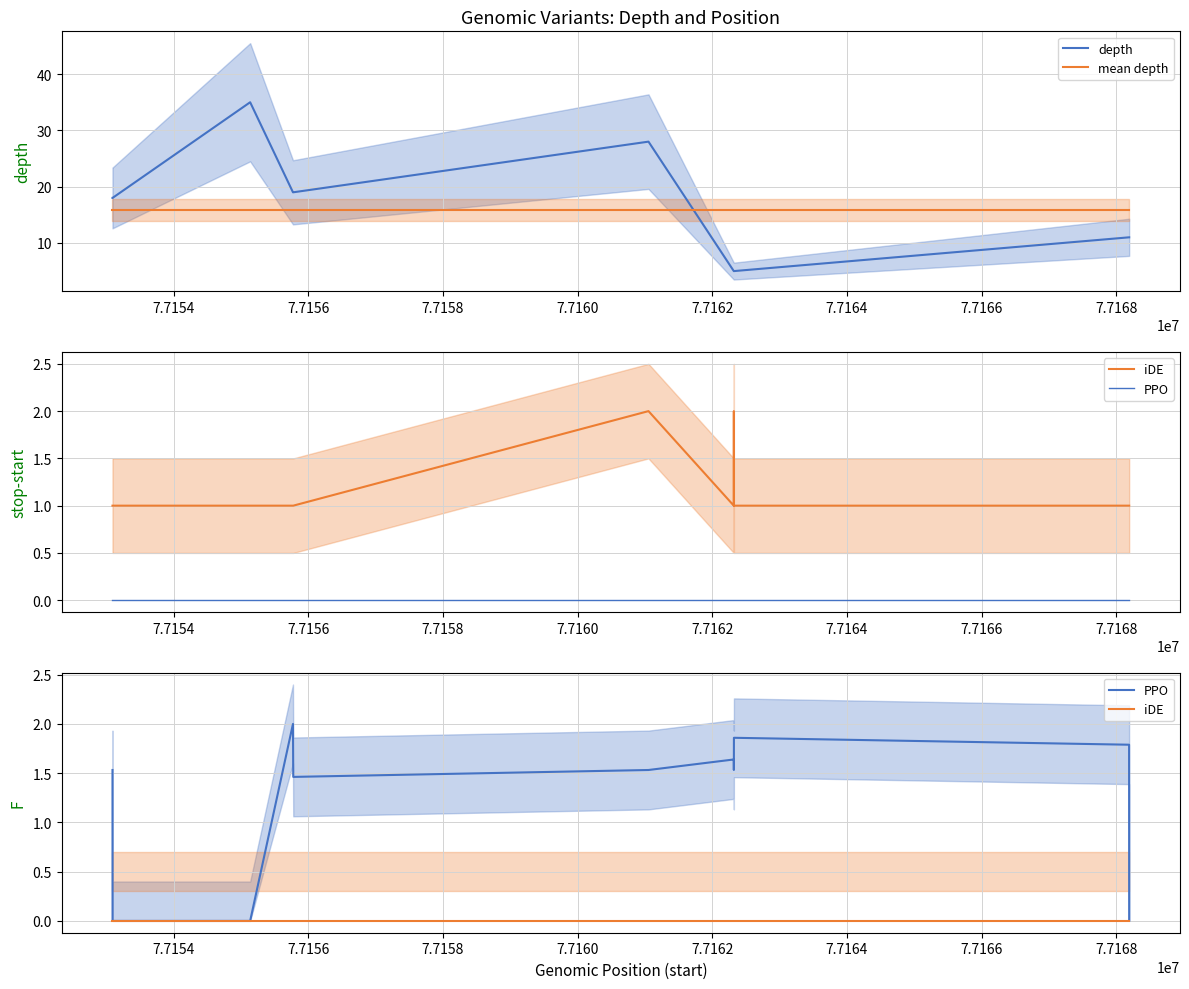

How many times do depth and mean depth cross each other?

1